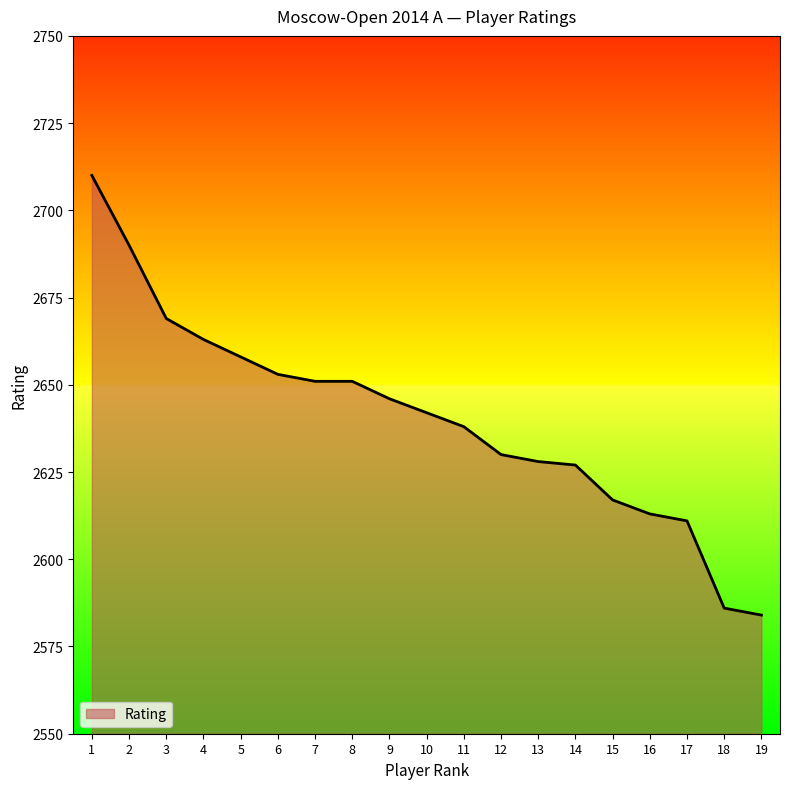

The value at 11 is 4534. True or false?

False